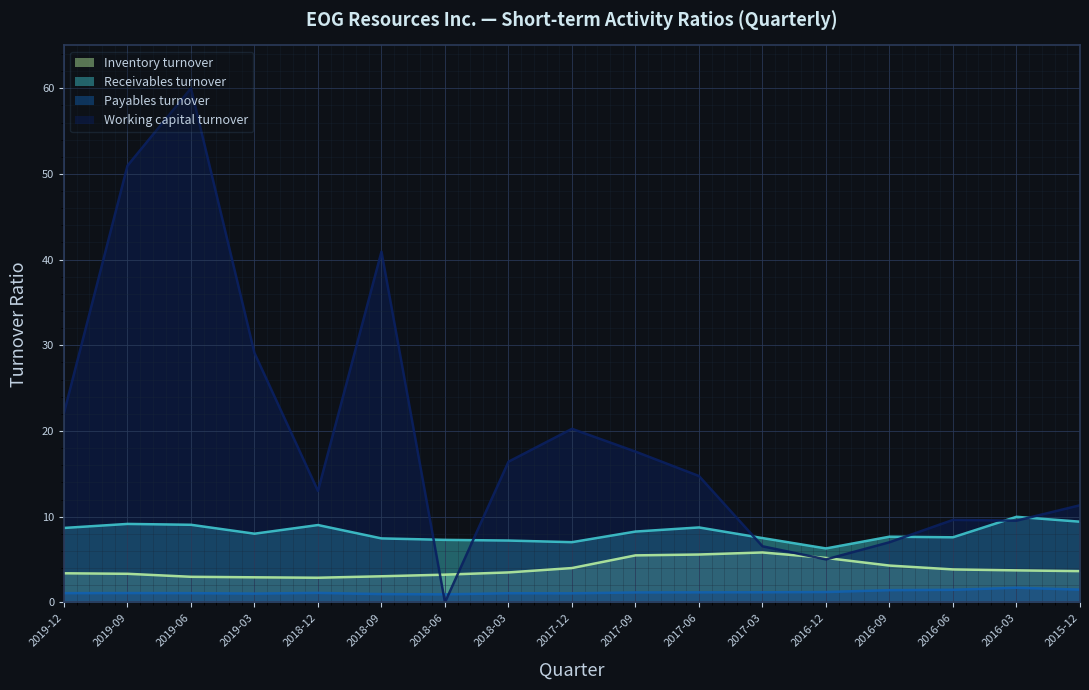

What are all the series names shown in the legend?

Inventory turnover, Receivables turnover, Payables turnover, Working capital turnover